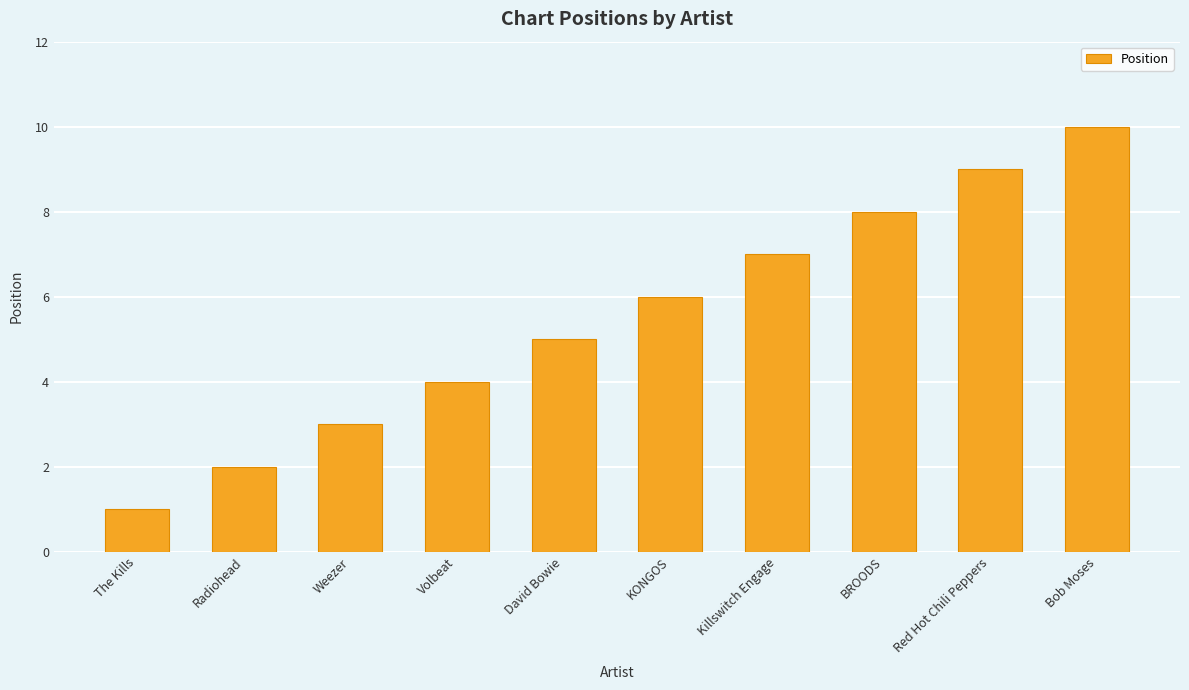

List the labels in order of value, smallest first.

The Kills, Radiohead, Weezer, Volbeat, David Bowie, KONGOS, Killswitch Engage, BROODS, Red Hot Chili Peppers, Bob Moses